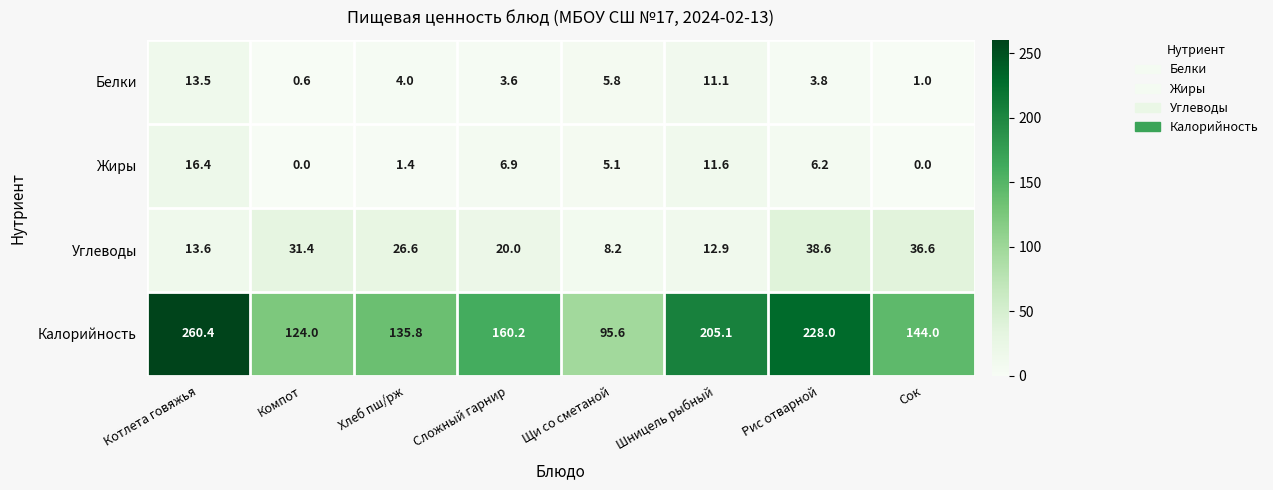

At how many categories does at least one series exceed 133?

6